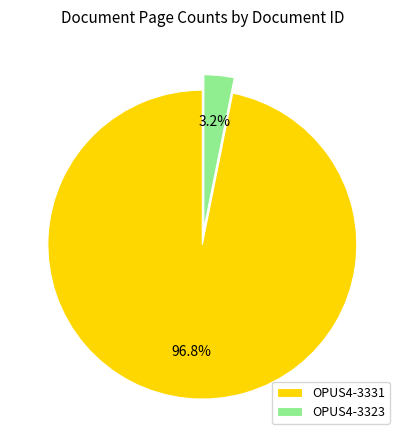

Combined, do OPUS4-3331 and OPUS4-3323 account for over 50%?

Yes